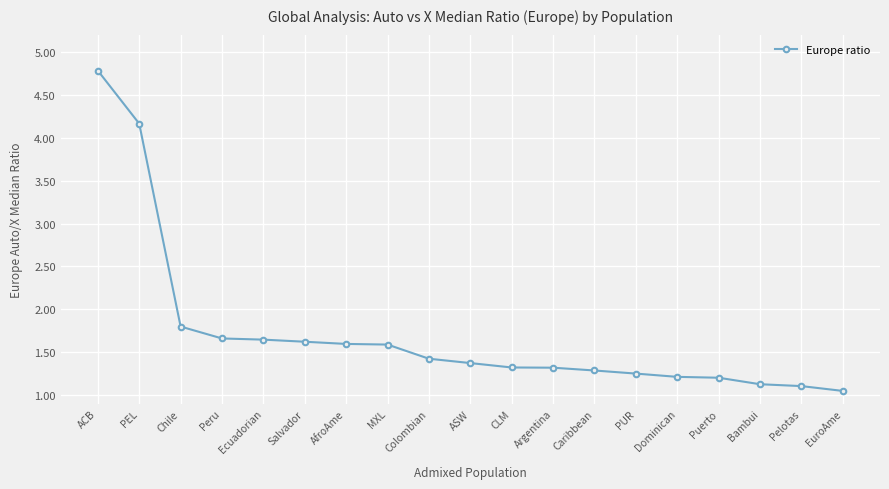

How many data points does each series have?

19